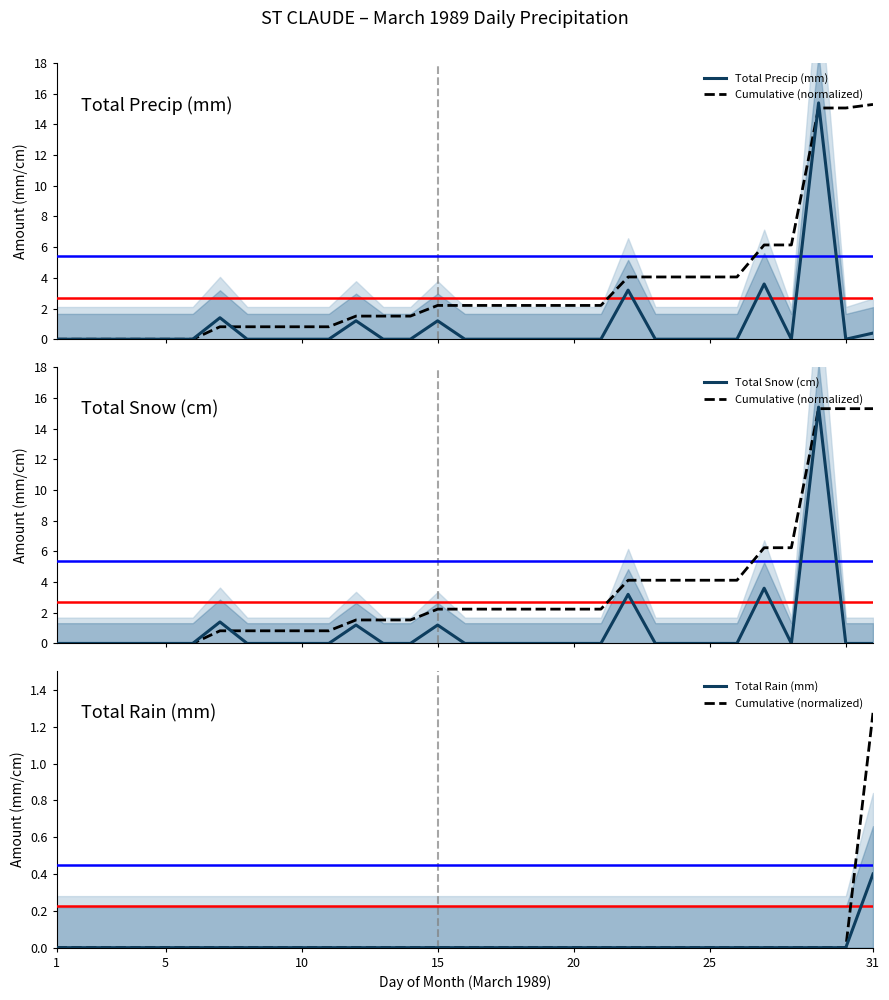

True or false: Total Precip (mm) and Total Snow (cm) cross at least once.

False